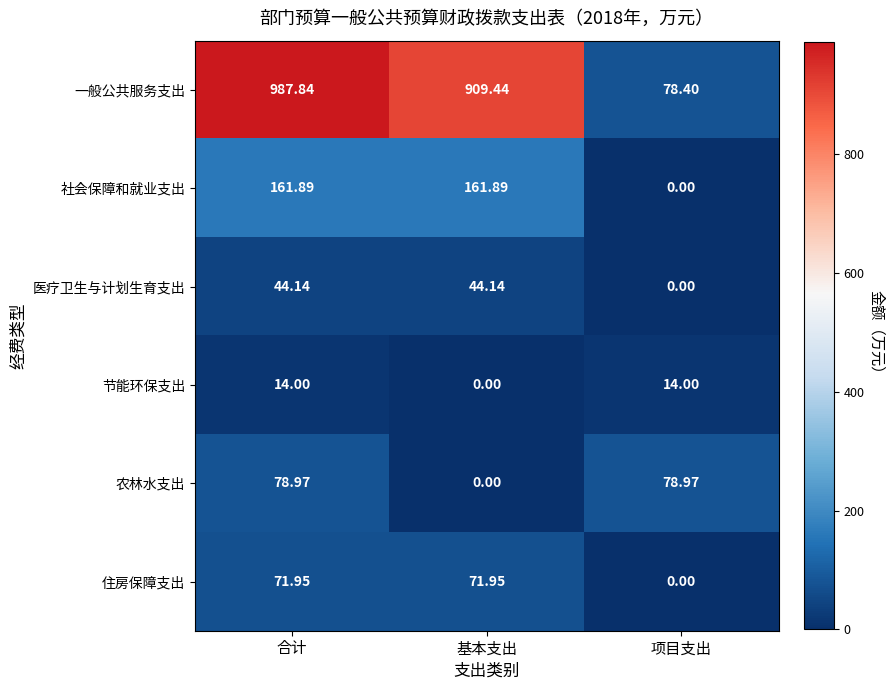

At which category is the sum across all series the highest?

合计